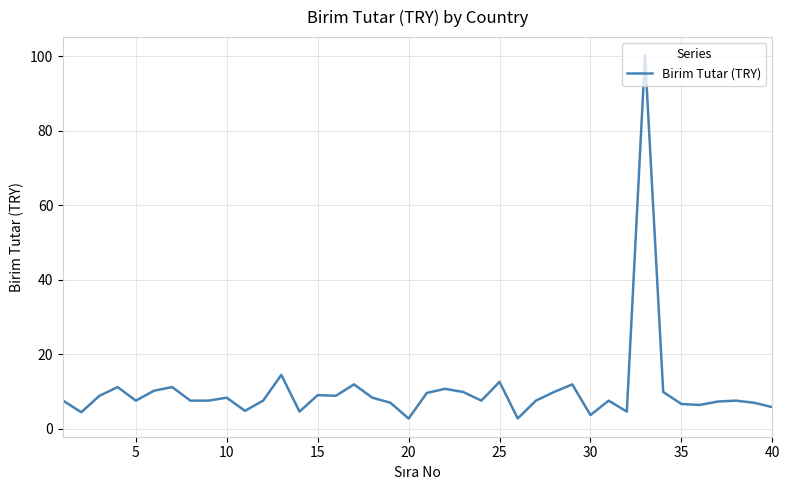

What is the minimum value shown in the chart?

2.7